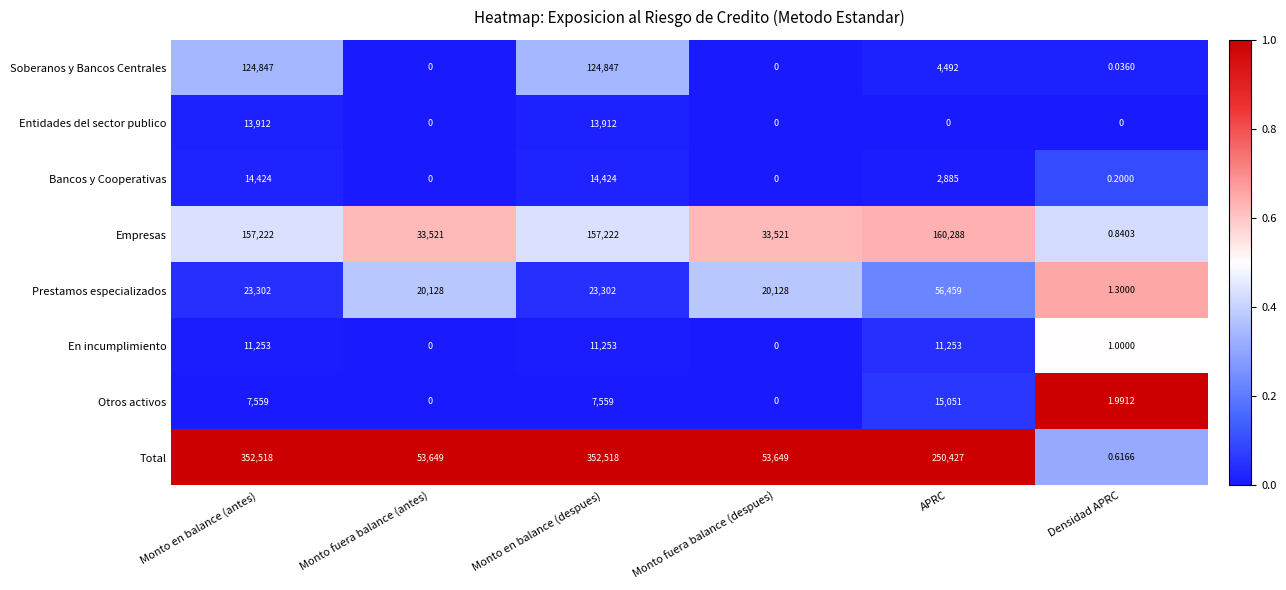

Where does the Soberanos y Bancos Centrales series first go above 4492?

Monto en balance (antes)